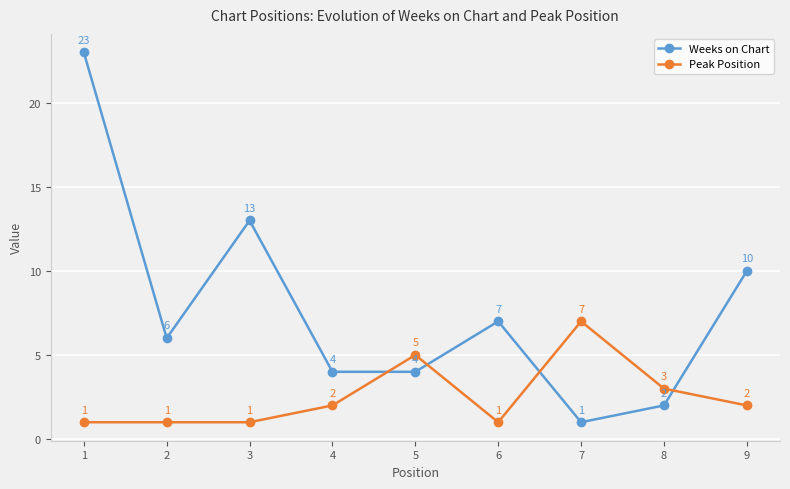

True or false: Weeks on Chart has more than 0 interior local peaks.

True